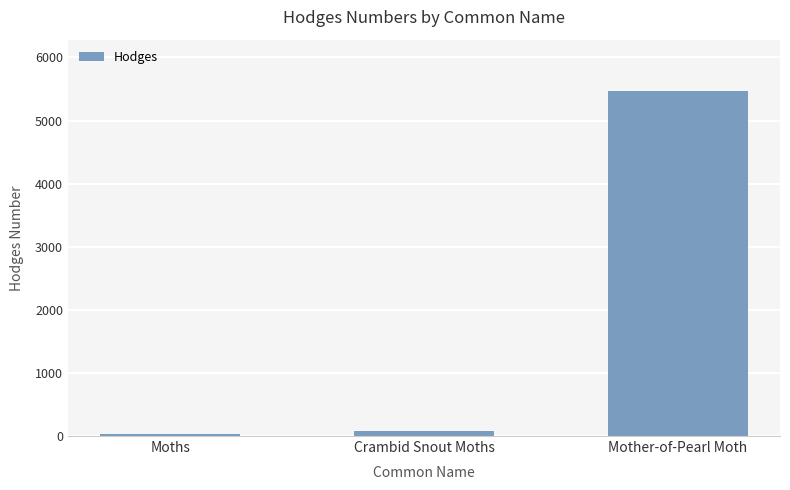

List the labels in order of value, largest first.

Mother-of-Pearl Moth, Crambid Snout Moths, Moths